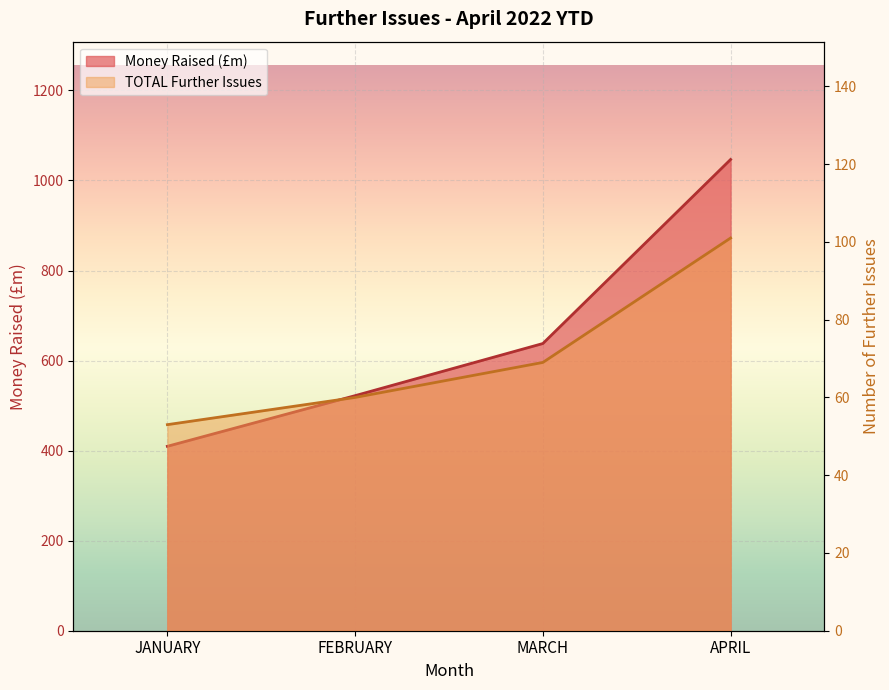

Between FEBRUARY and MARCH, which series saw the biggest shift?

Money Raised (£m)